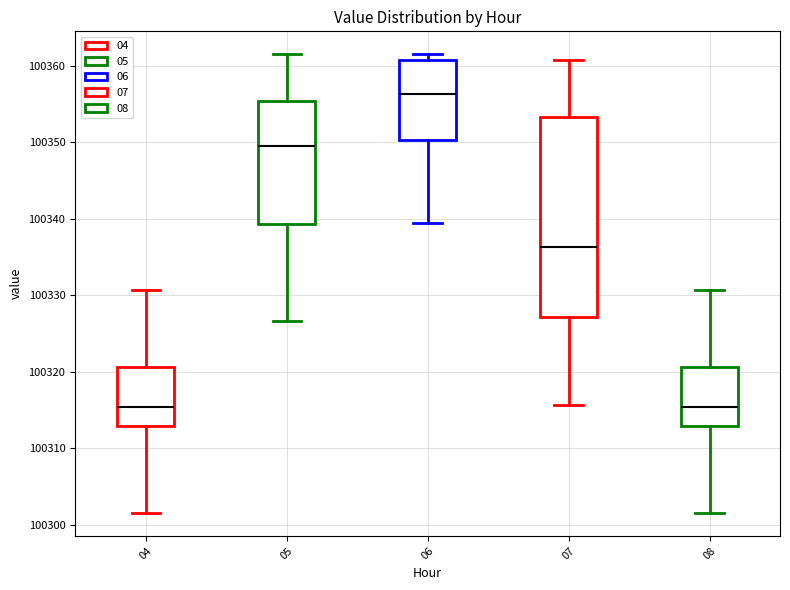

Reading left to right, read every box against the y-axis: the position of its median line, the range the box covers, and the ends of its whiskers. The values are not printed on the chart, so give them approximately, as read against the axis.

04: median 100315, box 100313 to 100321, whiskers 100302 to 100331
05: median 100349, box 100339 to 100355, whiskers 100327 to 100361
06: median 100356, box 100350 to 100361, whiskers 100339 to 100361 (just above the box's upper edge)
07: median 100336, box 100327 to 100353, whiskers 100316 to 100361
08: median 100315, box 100313 to 100321, whiskers 100302 to 100331